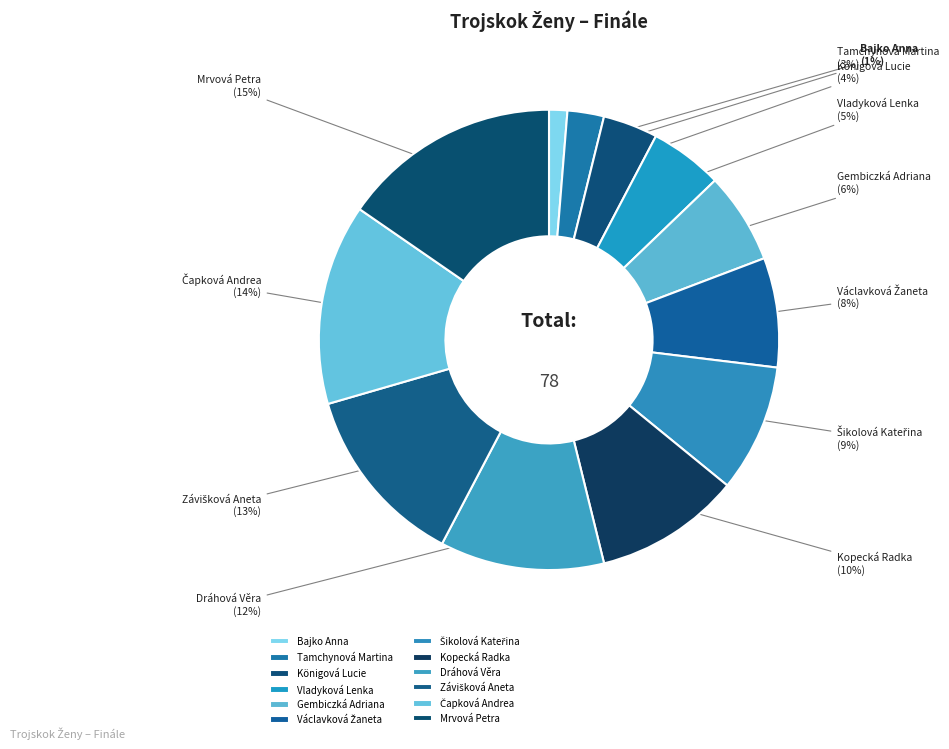

Does any single category account for the majority?

No